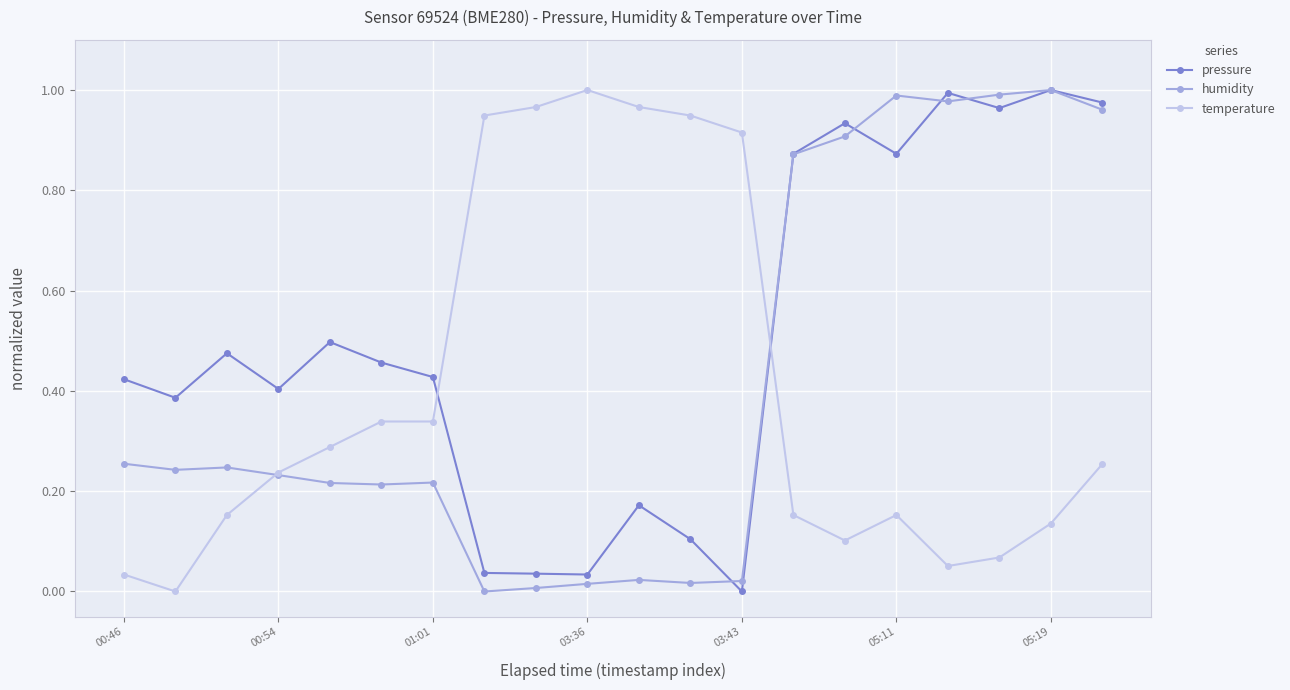

Which series ends up on top after the final intersection of temperature and pressure?

pressure